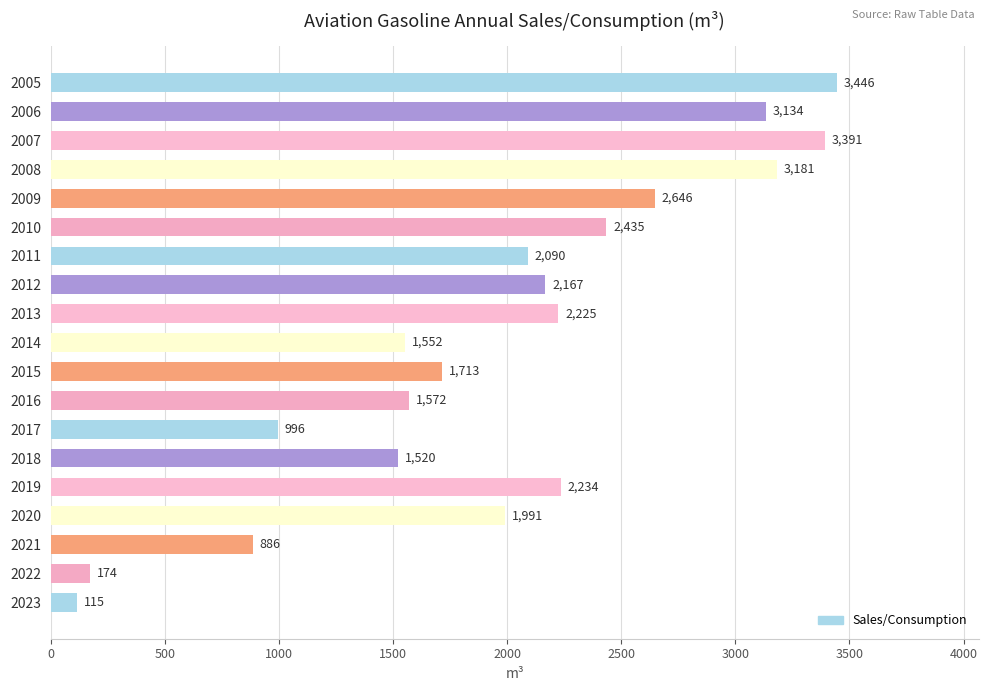

List the labels in order of value, smallest first.

2023, 2022, 2021, 2017, 2018, 2014, 2016, 2015, 2020, 2011, 2012, 2013, 2019, 2010, 2009, 2006, 2008, 2007, 2005